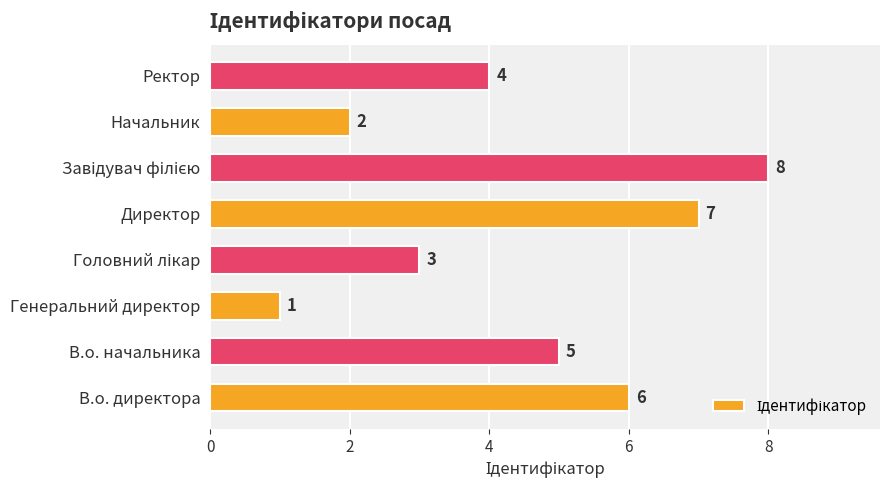

The chart shows a value of 10 at Директор. True or false?

False